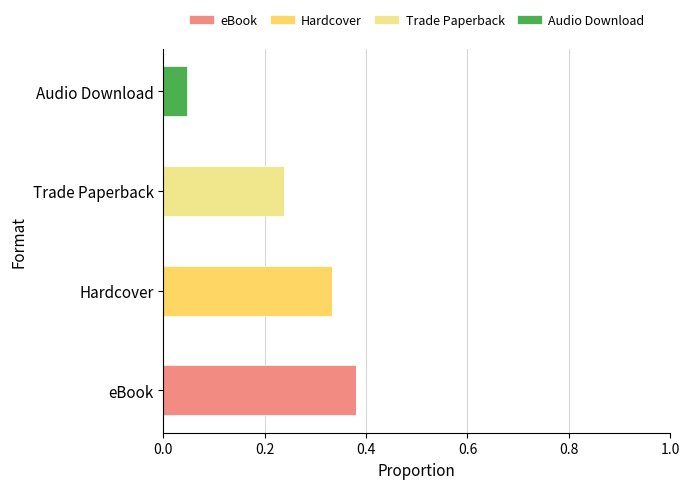

How many categories are shown in the chart?

4